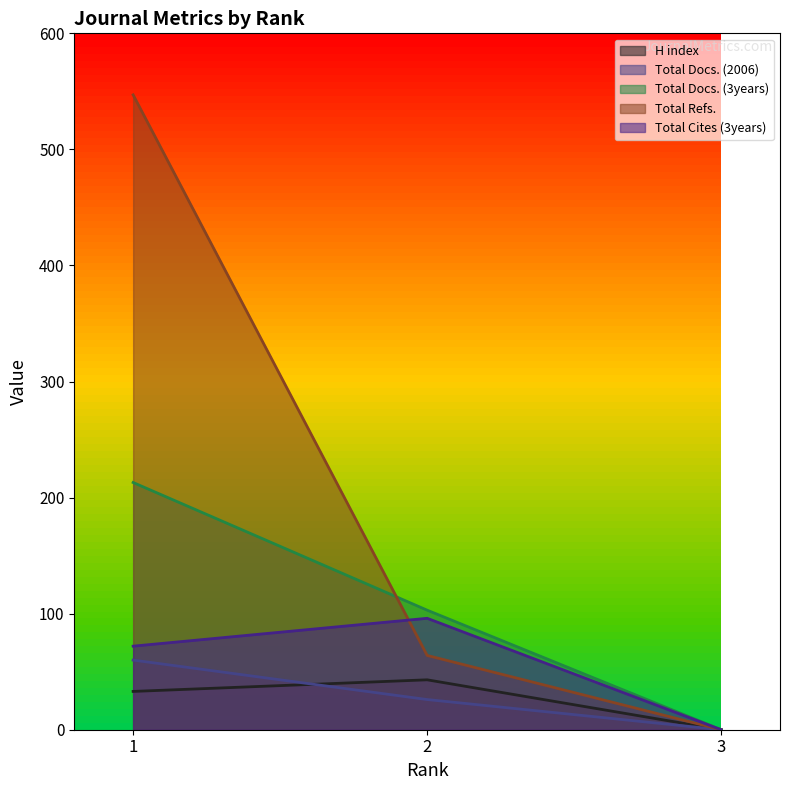

What is the sum of the Total Cites (3years) values at 1 and 3?

72